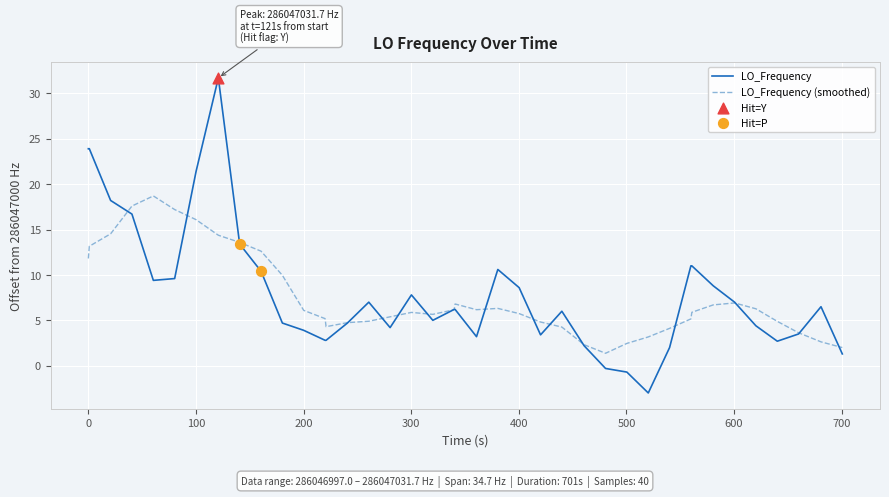

Which series has the widest spread of values?

LO_Frequency